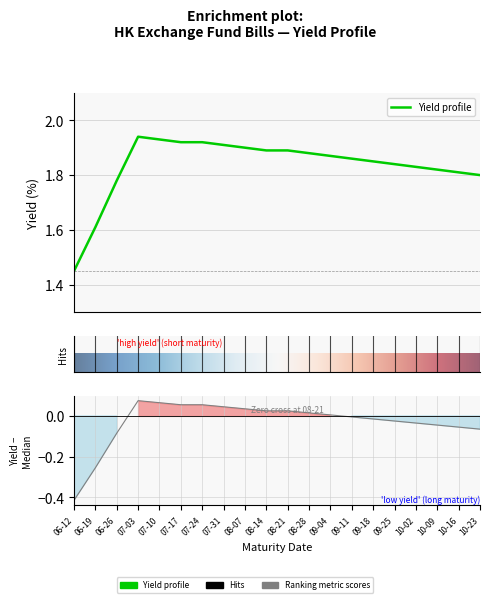

What is the greatest value displayed?

1.9